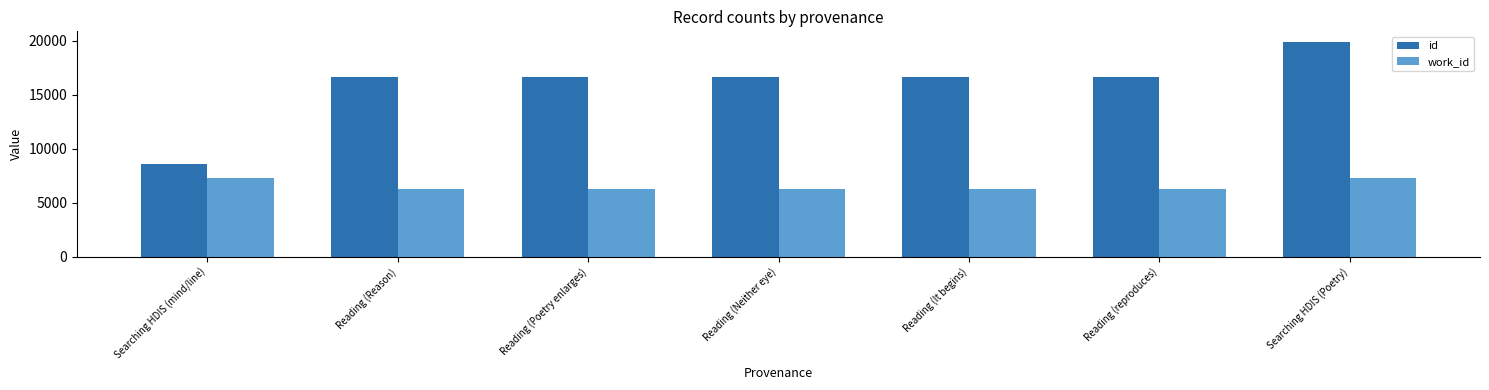

What is the total value across all series at Searching HDIS (mind/line)?

15875